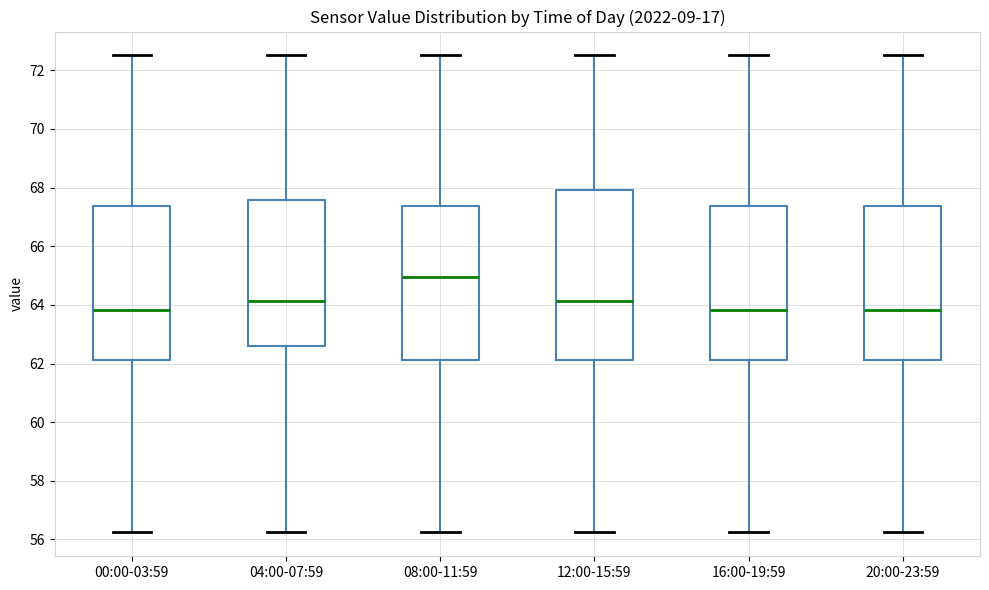

Reading left to right, transcribe this box plot: for each box, give where its median line is, the range the box spans, and where its two whiskers end, as read against the y-axis. The values are not printed on the chart, so give them approximately, as read against the axis.

00:00-03:59: median 63.8, box 62.2 to 67.4, whiskers 56.2 to 72.6
04:00-07:59: median 64.2, box 62.6 to 67.6, whiskers 56.2 to 72.6
08:00-11:59: median 65.0, box 62.2 to 67.4, whiskers 56.2 to 72.6
12:00-15:59: median 64.2, box 62.2 to 68.0, whiskers 56.2 to 72.6
16:00-19:59: median 63.8, box 62.2 to 67.4, whiskers 56.2 to 72.6
20:00-23:59: median 63.8, box 62.2 to 67.4, whiskers 56.2 to 72.6